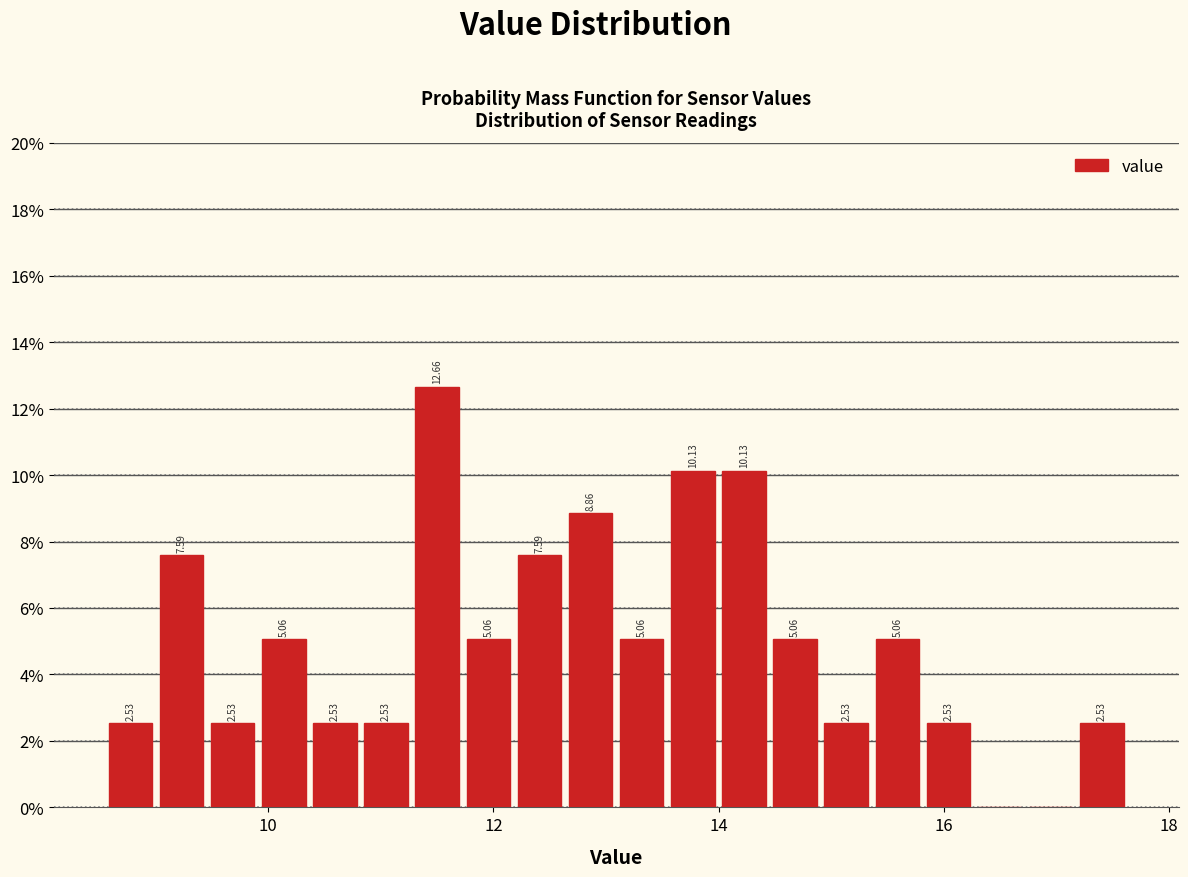

Read against the x-axis, roughly where is the centre of the tallest bar?

11.6